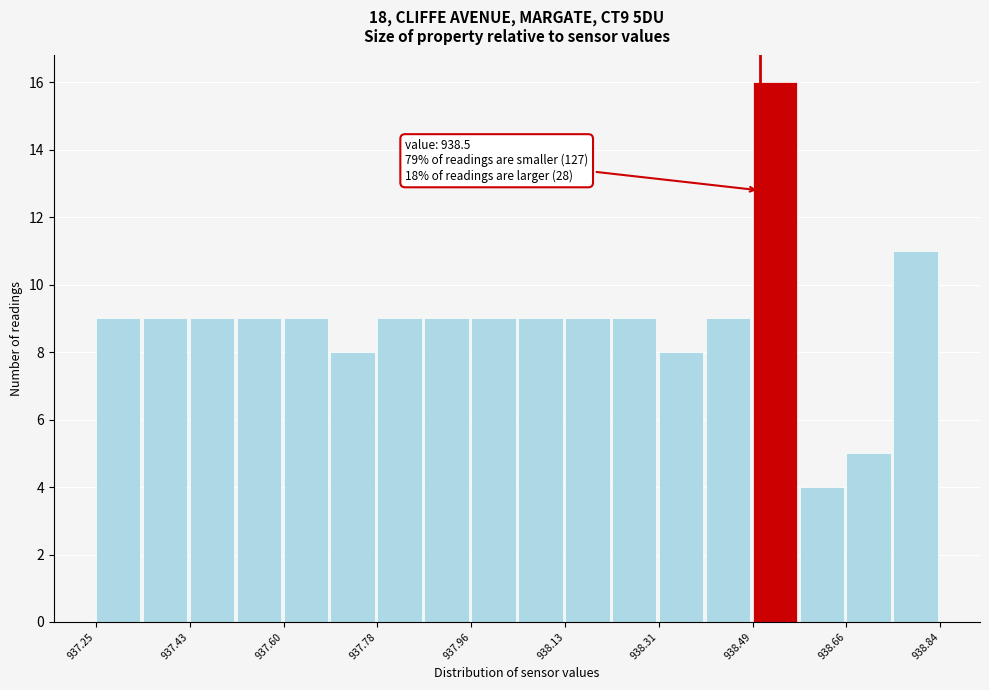

Which range on the x-axis has the tallest bar?

938.48 to 938.58